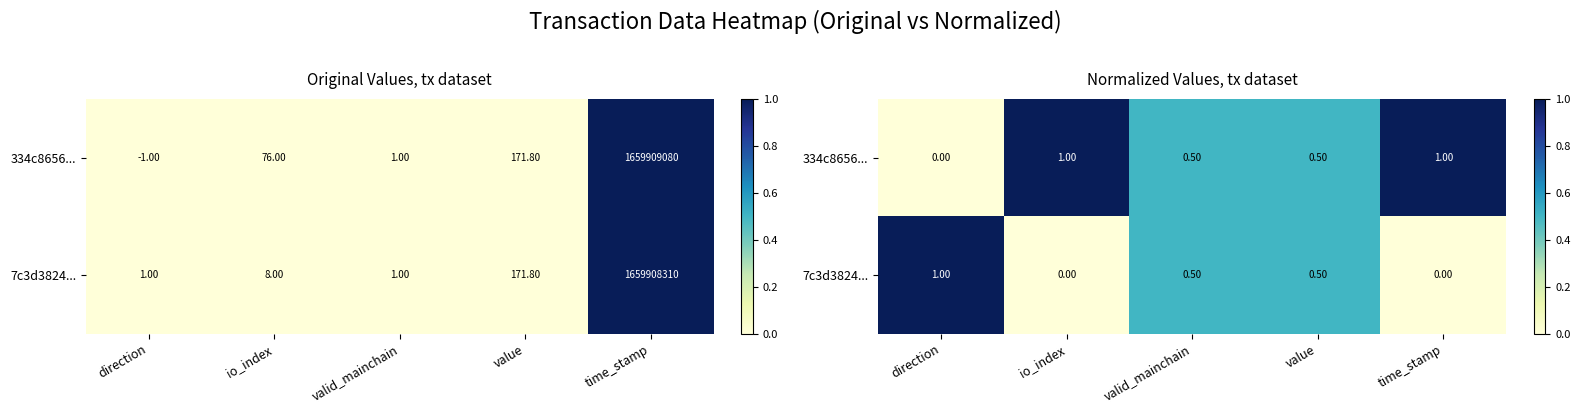

Is it true that 334c8656... equals 1.0 at io_index?

True